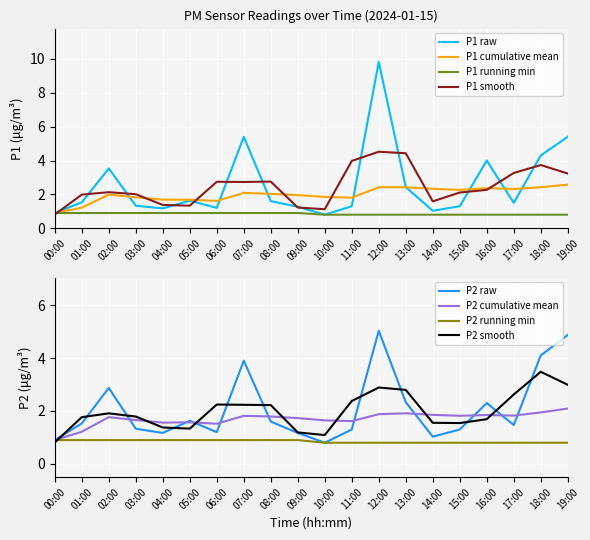

Which category has the highest value in the P2 series?

12:00